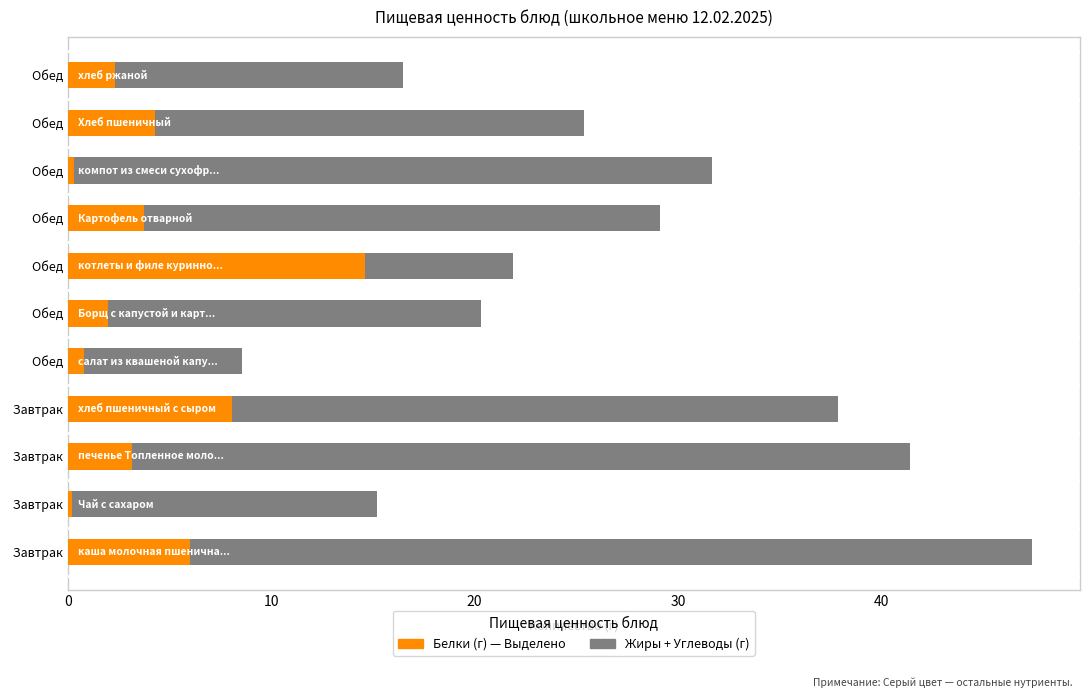

The value at Обед is 2.3. True or false?

True